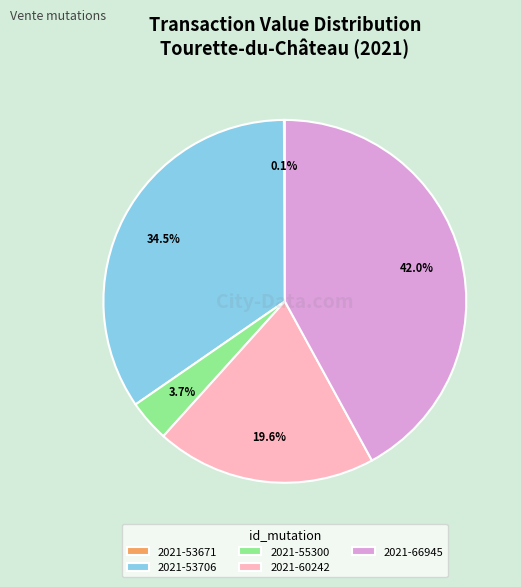

What percentage is NOT represented by 2021-55300?

96.3%